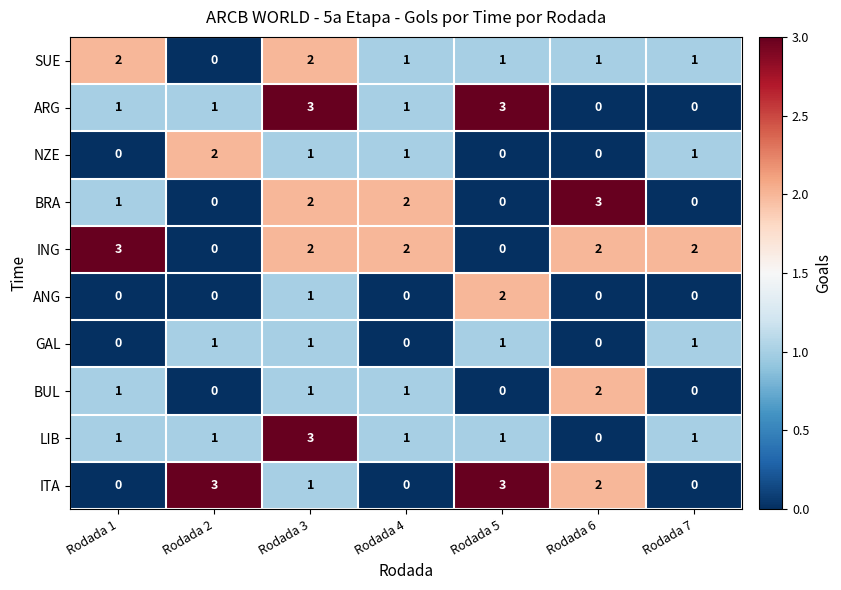

How many categories are shown in the chart?

7